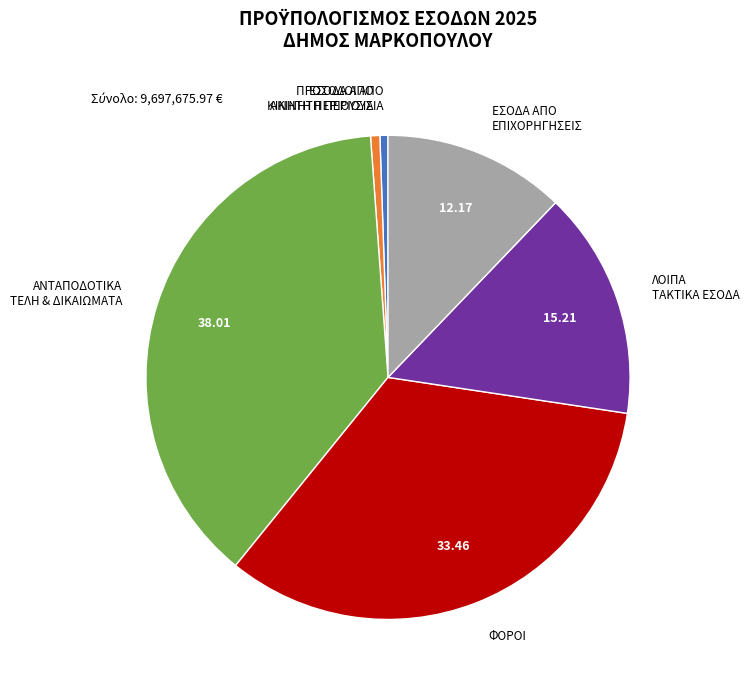

Is ΕΣΟΔΑ ΑΠΟ ΚΙΝΗΤΗ ΠΕΡΙΟΥΣΙΑ the majority of the pie?

No